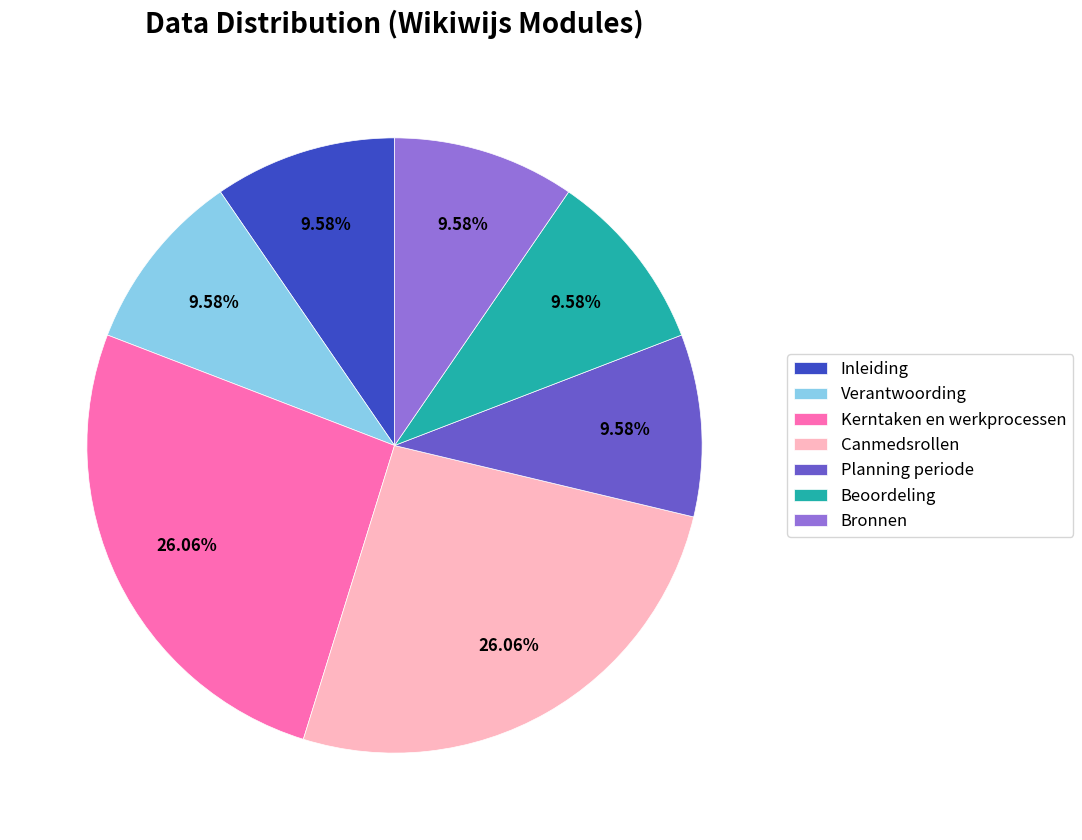

To the nearest percent, what is the difference between the largest and smallest slice percentages?

16%